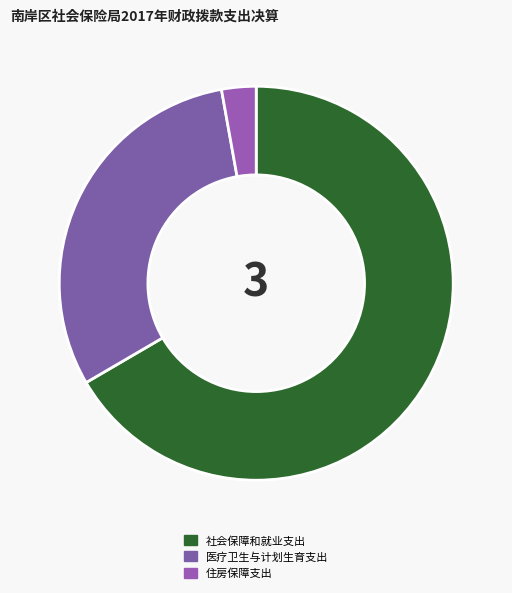

Does 社会保障和就业支出 account for over 50% of the chart?

Yes